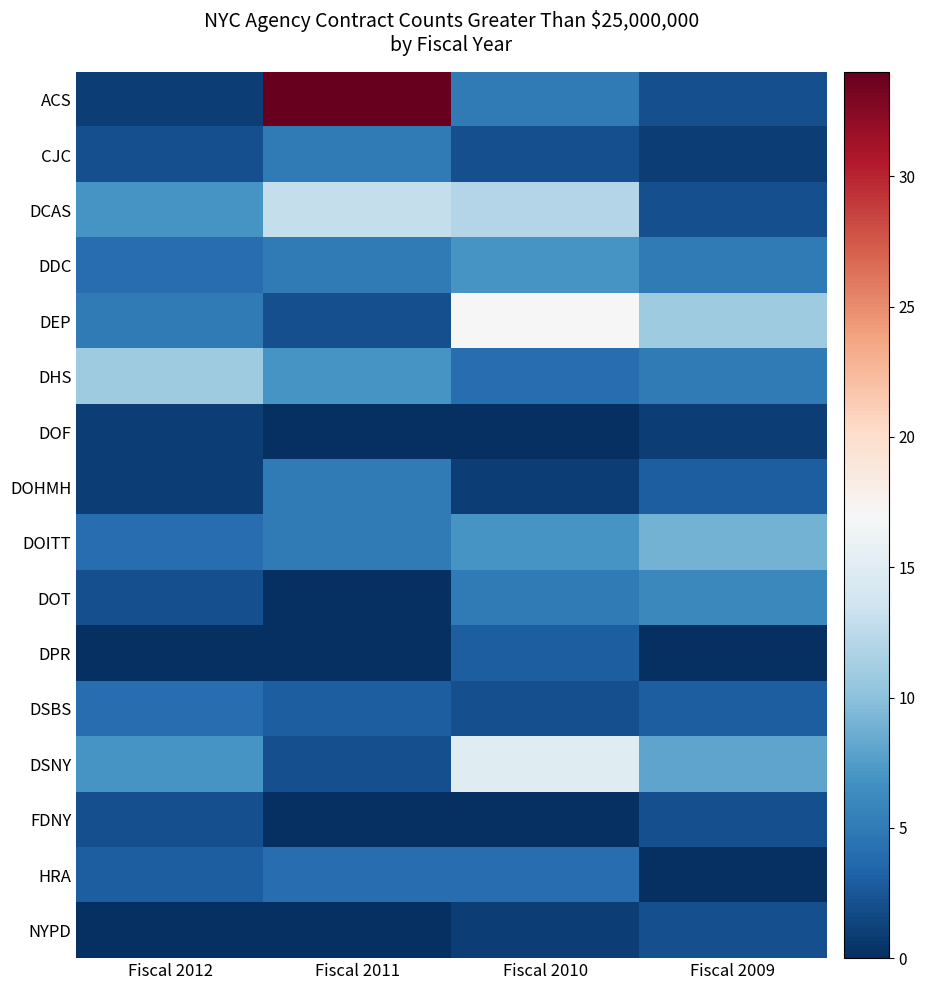

Which series changed the most between Fiscal 2011 and Fiscal 2010?

ACS